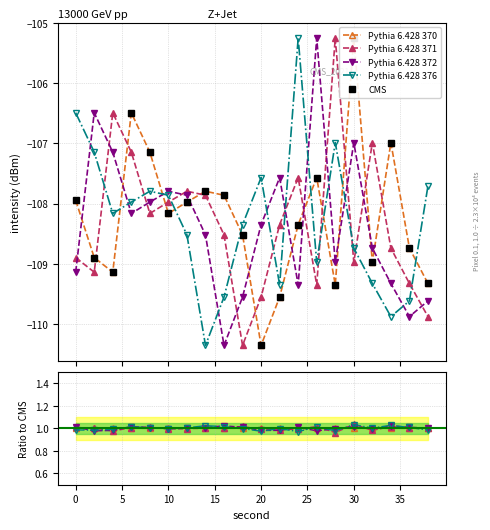

How many times do Pythia 6.428 376 and Pythia 6.428 370 cross each other?

8